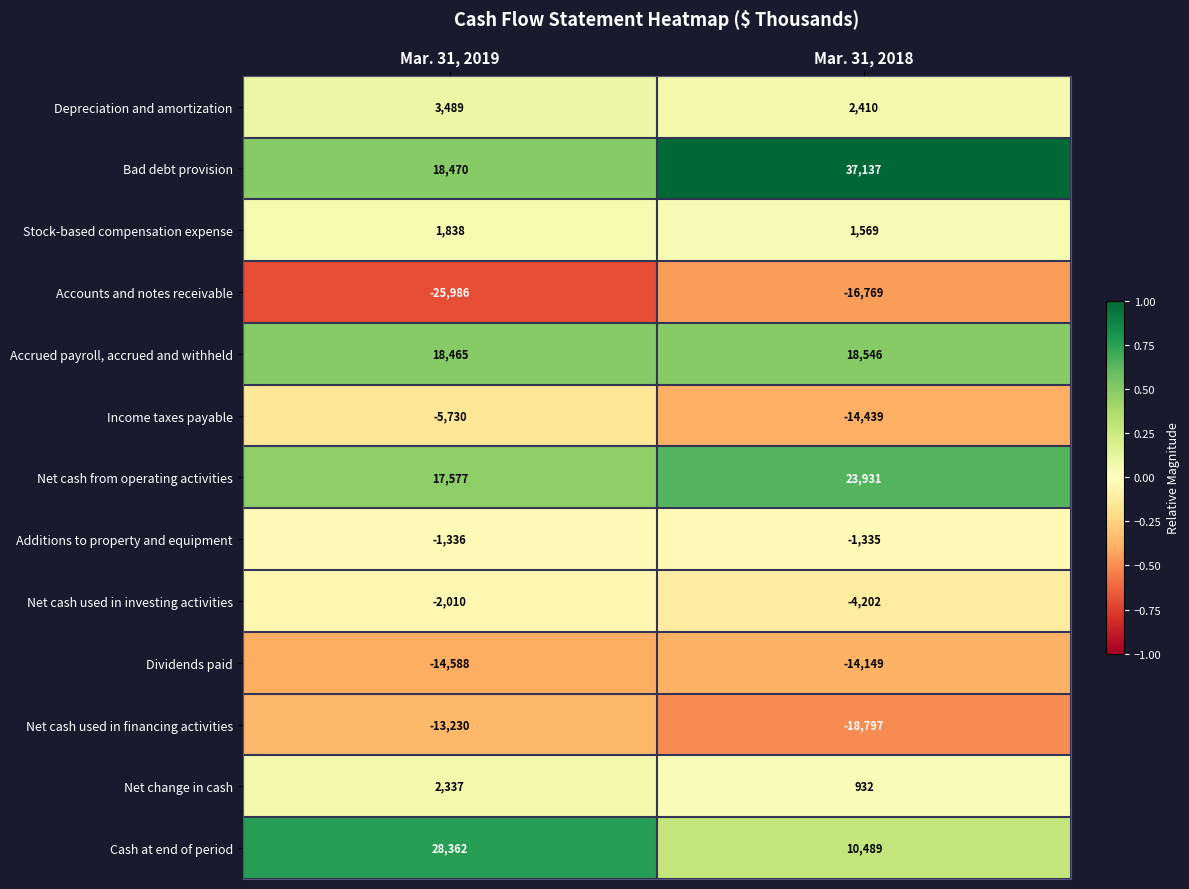

List the series in order of their peak value, lowest first.

Accounts and notes receivable, Dividends paid, Net cash used in financing activities, Income taxes payable, Net cash used in investing activities, Additions to property and equipment, Stock-based compensation expense, Net change in cash, Depreciation and amortization, Accrued payroll, accrued and withheld, Net cash from operating activities, Cash at end of period, Bad debt provision